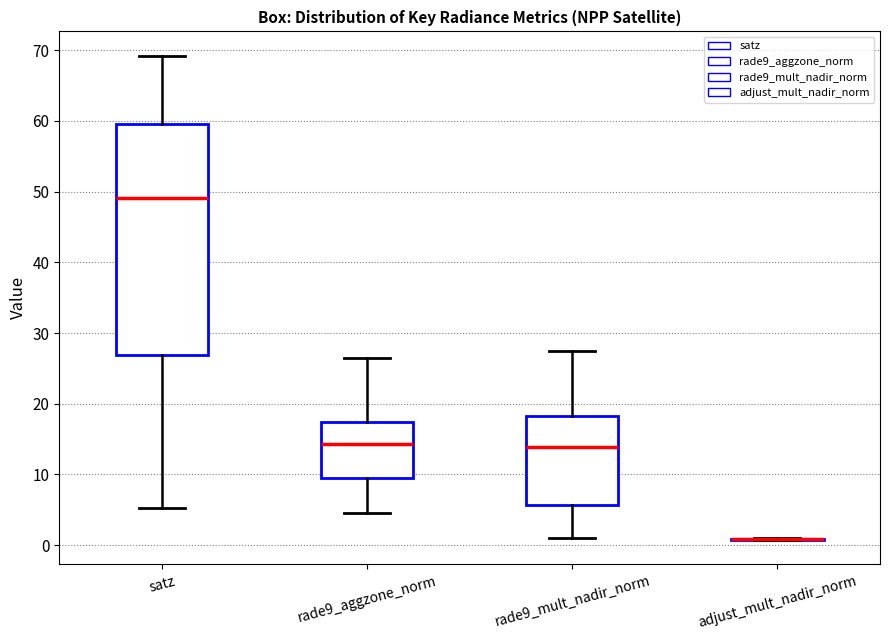

Reading left to right, transcribe this box plot: for each box, give where its median line is, the range the box spans, and where its two whiskers end, as read against the y-axis. The values are not printed on the chart, so give them approximately, as read against the axis.

satz: median 49, box 27 to 60, whiskers 5 to 69
rade9_aggzone_norm: median 14, box 10 to 17, whiskers 5 to 26
rade9_mult_nadir_norm: median 14, box 6 to 18, whiskers 1 to 27
adjust_mult_nadir_norm: box collapsed to a line at 1, whiskers 1 to 1